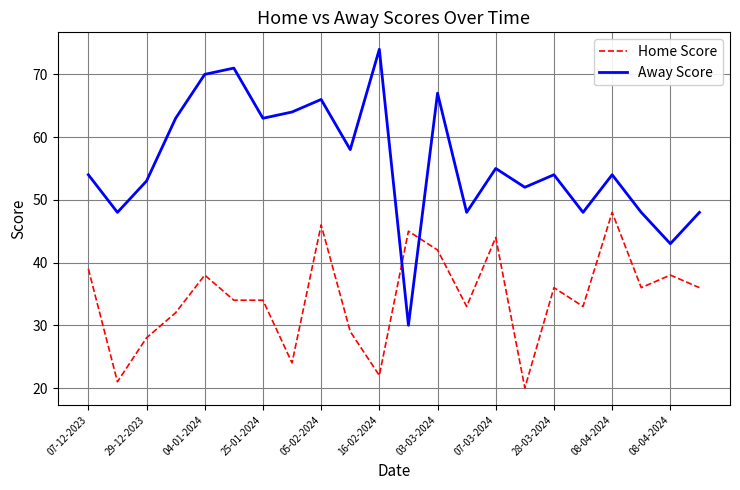

What is the average value of the Home Score series?

34